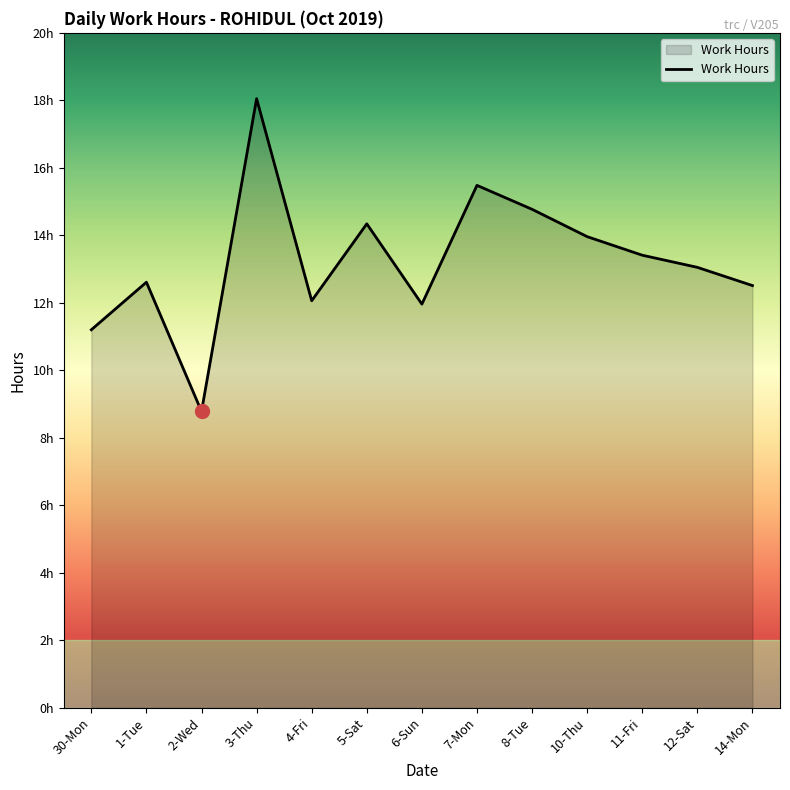

Does the chart have visible grid lines?

No